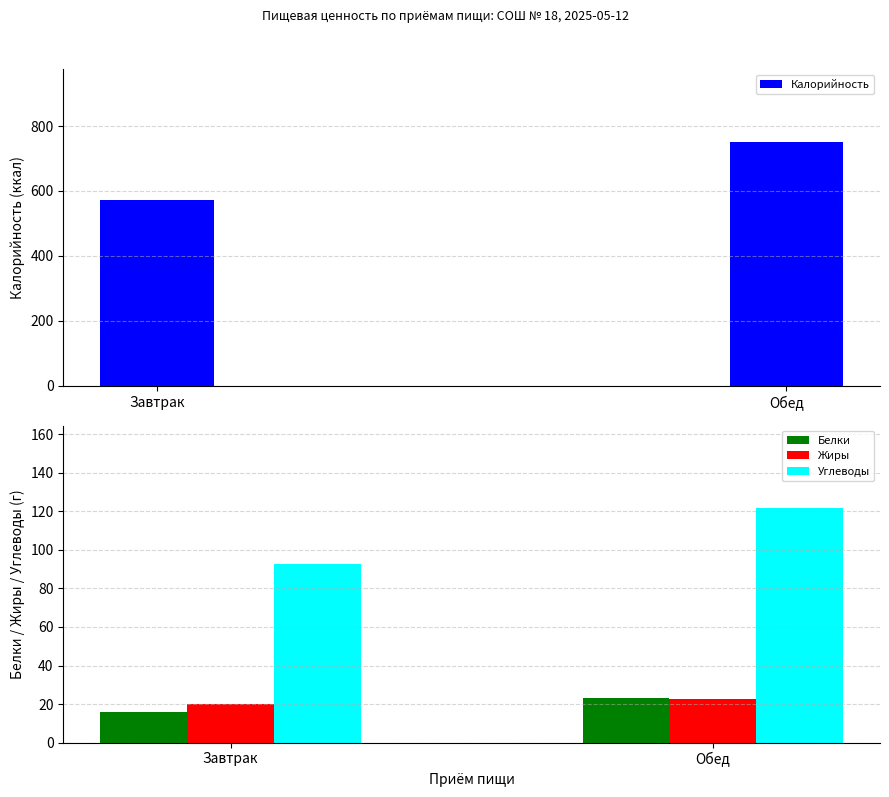

Rank the series by their maximum value, from highest to lowest.

Калорийность, Углеводы, Белки, Жиры